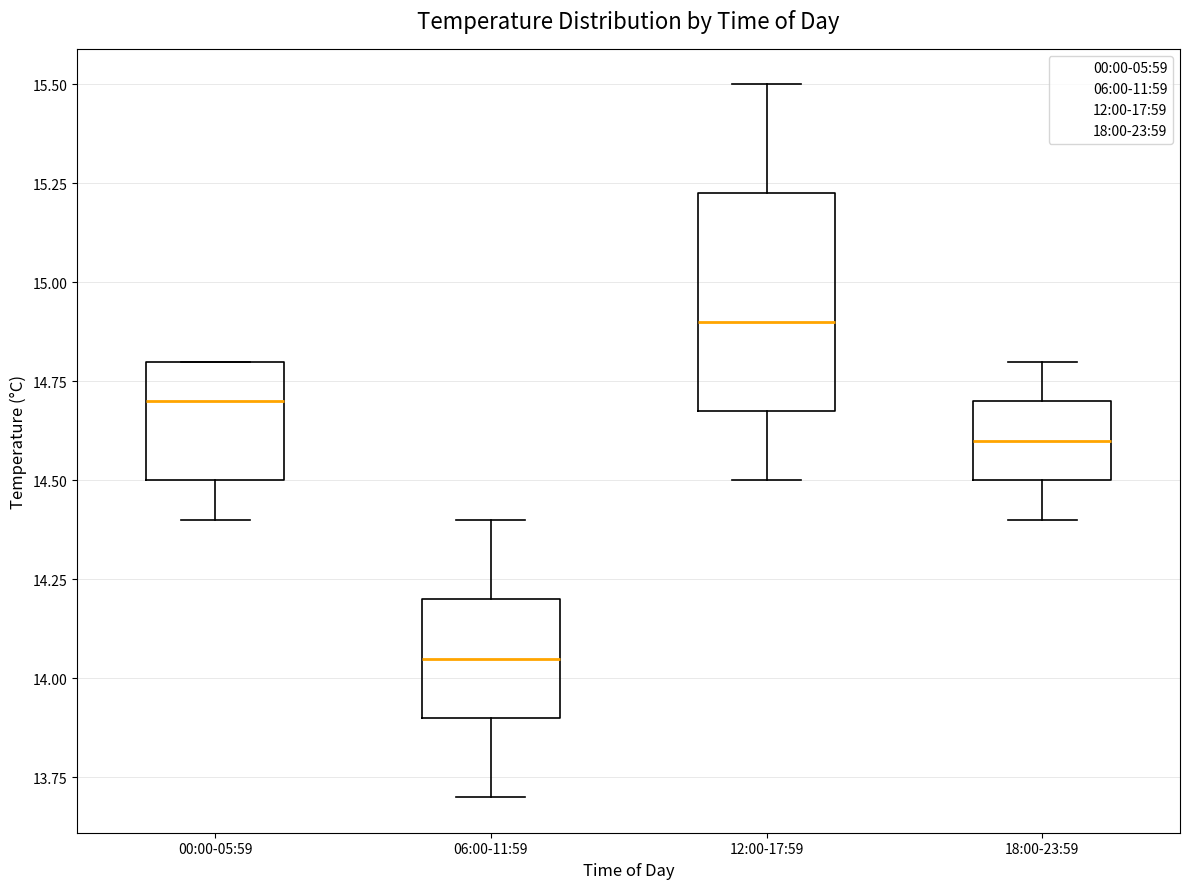

Reading left to right, read every box against the y-axis: the position of its median line, the range the box covers, and the ends of its whiskers. The values are not printed on the chart, so give them approximately, as read against the axis.

00:00-05:59: median 14.70, box 14.50 to 14.80, whiskers 14.40 to 14.80
06:00-11:59: median 14.05, box 13.90 to 14.20, whiskers 13.70 to 14.40
12:00-17:59: median 14.90, box 14.70 to 15.25, whiskers 14.50 to 15.50
18:00-23:59: median 14.60, box 14.50 to 14.70, whiskers 14.40 to 14.80